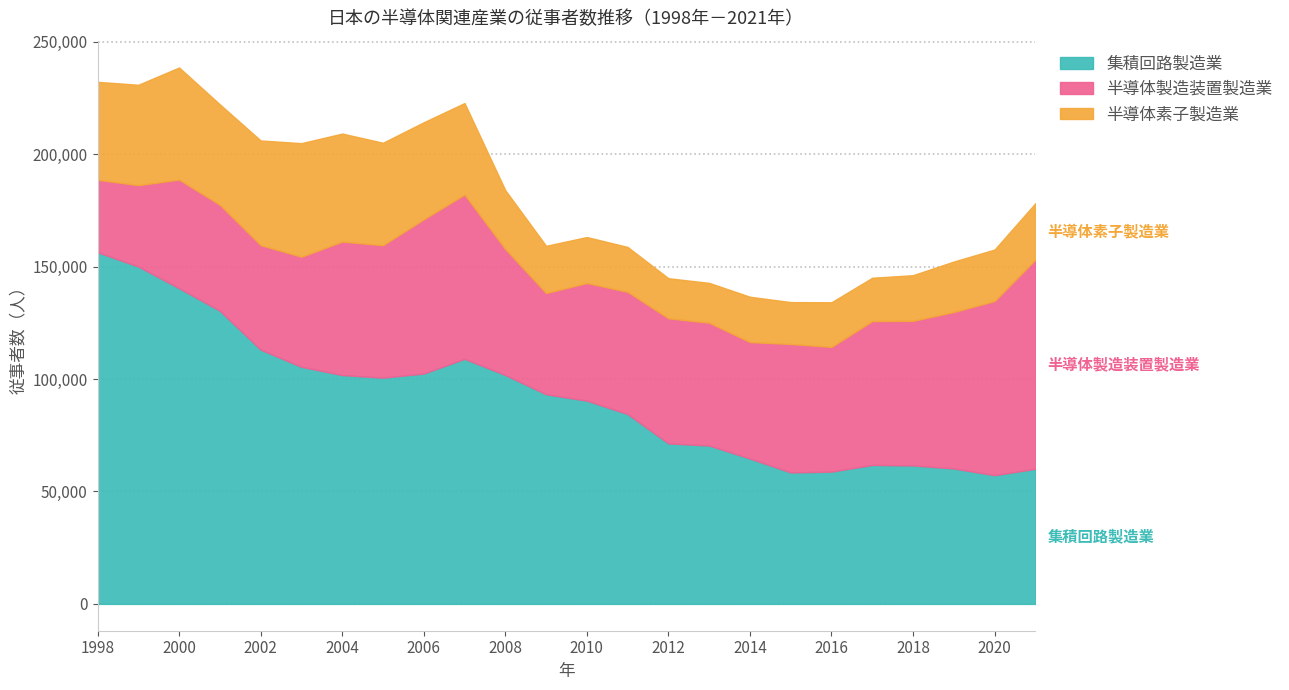

Where is the first local maximum for 半導体製造装置製造業?

2000